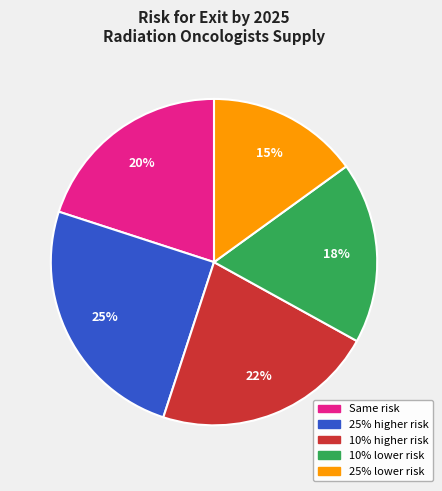

Which category has the smallest portion of the pie?

25% lower risk